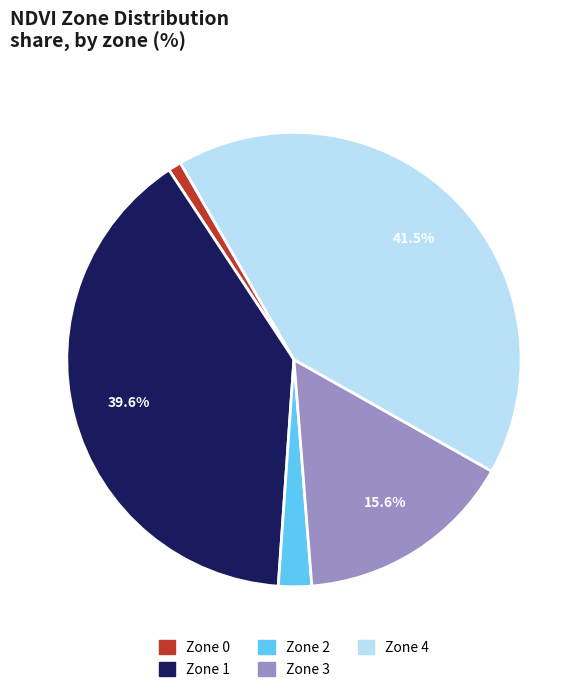

Is there a majority slice in this chart?

No